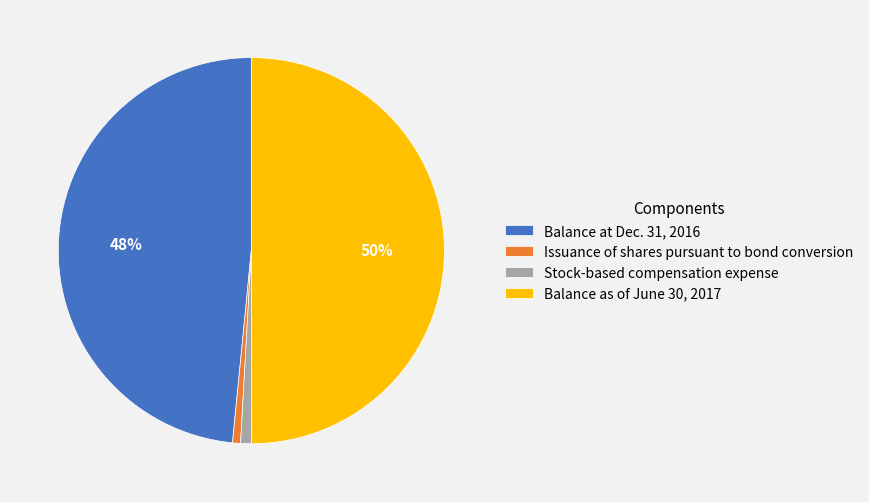

What percentage is the Stock-based compensation expense slice, to the nearest percent?

1%